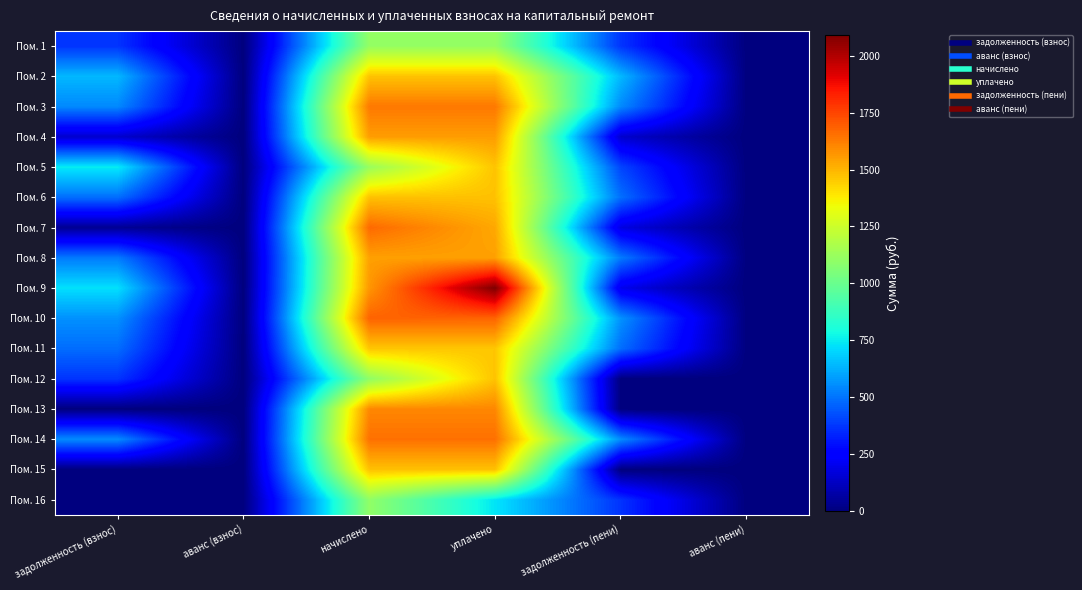

List the series in order of their peak value, highest first.

Пом. 9, Пом. 10, Пом. 7, Пом. 14, Пом. 3, Пом. 13, Пом. 4, Пом. 8, Пом. 6, Пом. 15, Пом. 2, Пом. 12, Пом. 5, Пом. 11, Пом. 1, Пом. 16